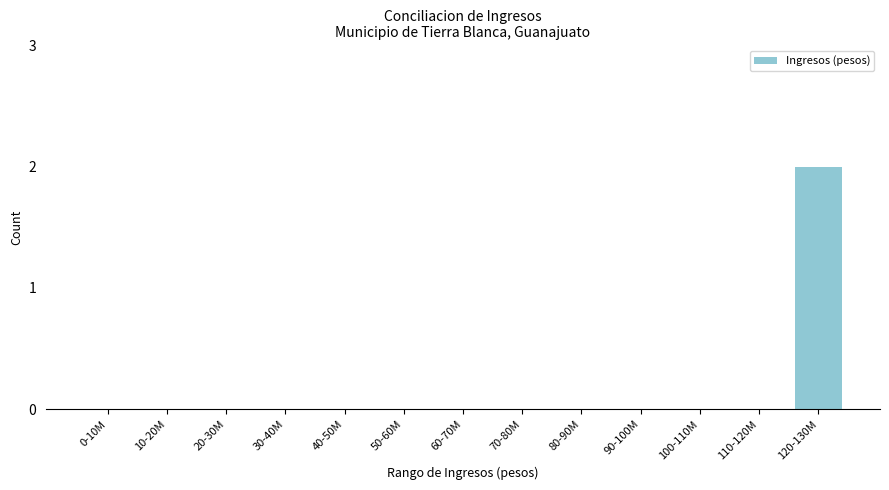

Reading left to right, extract all data points from this chart.

0-10M=0	10-20M=0	20-30M=0	30-40M=0	40-50M=0	50-60M=0	60-70M=0	70-80M=0	80-90M=0	90-100M=0	100-110M=0	110-120M=0	120-130M=2